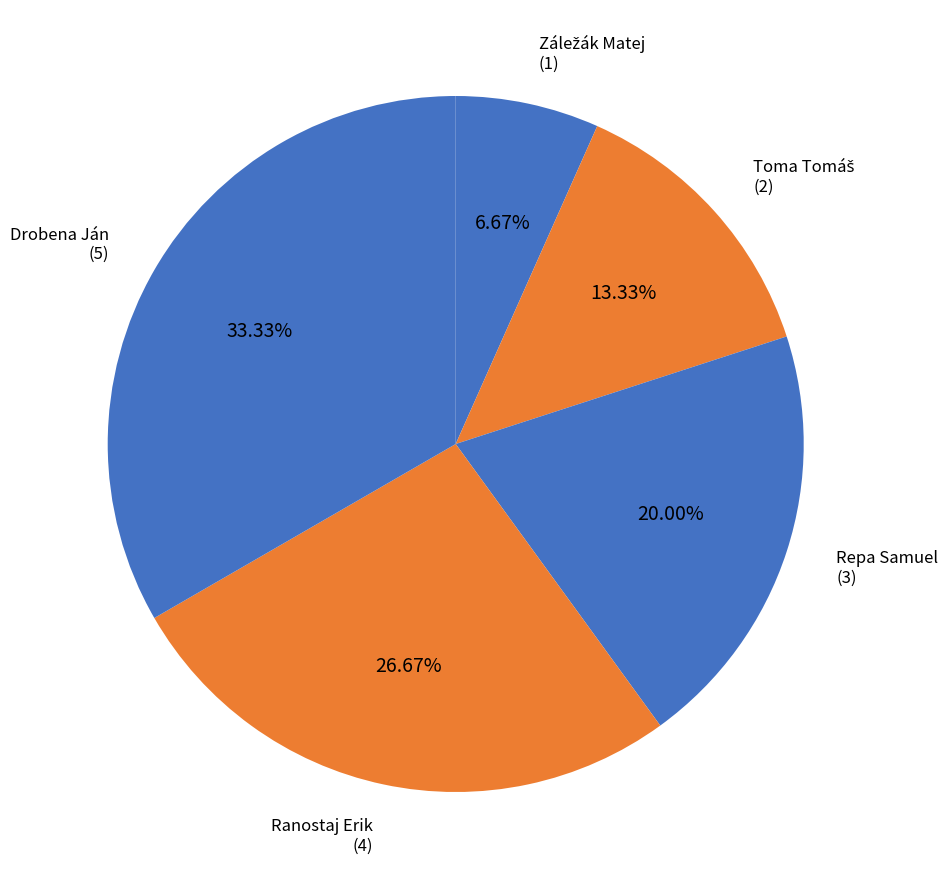

How many segments does this pie chart have?

5